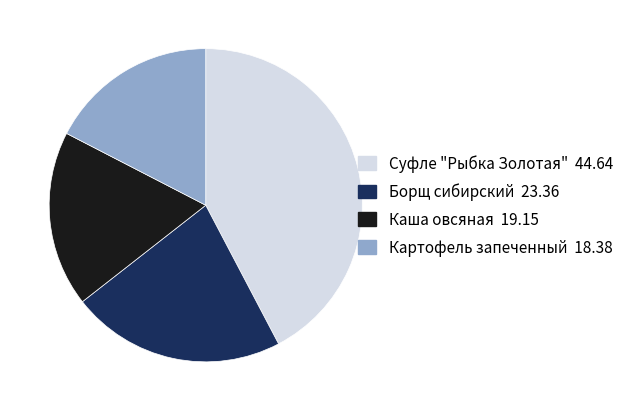

Is there any slice that represents more than half of the pie?

No